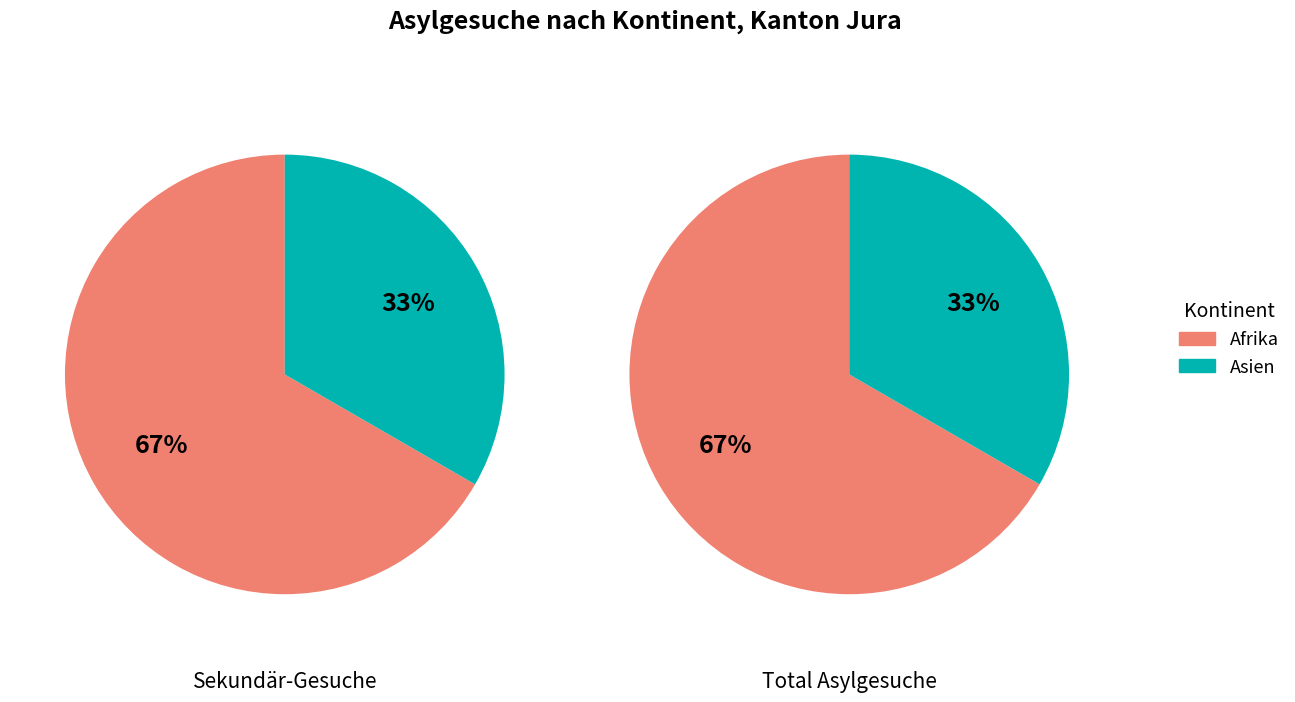

Does Asien represent more than half of the total?

No